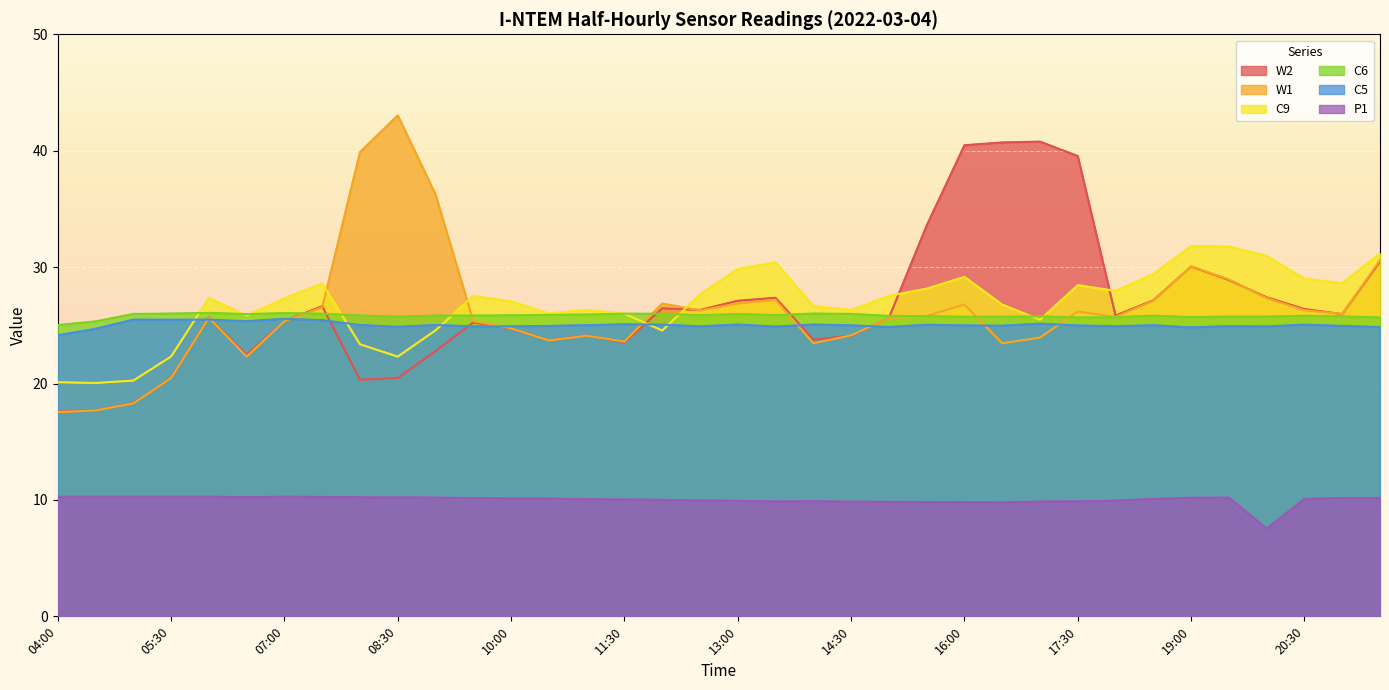

Reading left to right, transcribe all the data shown in this chart.

W2: 04:00=17.6	04:30=17.7	05:00=18.3	05:30=20.5	06:00=25.7	06:30=22.5	07:00=25.4	07:30=26.6	08:00=20.3	08:30=20.5	09:00=22.8	09:30=25.2	10:00=24.7	10:30=23.7	11:00=24.1	11:30=23.5	12:00=26.5	12:30=26.3	13:00=27.1	13:30=27.4	14:00=23.8	14:30=24.1	15:00=25.6	15:30=33.6	16:00=40.5	16:30=40.7	17:00=40.8	17:30=39.5	18:00=25.8	18:30=27.1	19:00=30.0	19:30=28.9	20:00=27.4	20:30=26.4	21:00=26.0	21:30=30.5
W1: 04:00=17.5	04:30=17.7	05:00=18.3	05:30=20.5	06:00=25.7	06:30=22.3	07:00=25.4	07:30=26.5	08:00=39.9	08:30=43.0	09:00=36.2	09:30=25.4	10:00=24.7	10:30=23.7	11:00=24.1	11:30=23.6	12:00=26.9	12:30=26.3	13:00=26.9	13:30=27.2	14:00=23.5	14:30=24.1	15:00=25.6	15:30=25.8	16:00=26.8	16:30=23.5	17:00=24.0	17:30=26.2	18:00=25.7	18:30=27.1	19:00=30.1	19:30=28.9	20:00=27.3	20:30=26.3	21:00=26.0	21:30=30.6
C9: 04:00=20.1	04:30=20.0	05:00=20.2	05:30=22.3	06:00=27.4	06:30=25.8	07:00=27.3	07:30=28.6	08:00=23.4	08:30=22.3	09:00=24.6	09:30=27.5	10:00=27.1	10:30=26.0	11:00=26.3	11:30=26.0	12:00=24.5	12:30=27.6	13:00=29.8	13:30=30.4	14:00=26.6	14:30=26.3	15:00=27.5	15:30=28.1	16:00=29.2	16:30=26.8	17:00=25.5	17:30=28.5	18:00=28.0	18:30=29.4	19:00=31.8	19:30=31.8	20:00=31.0	20:30=29.0	21:00=28.6	21:30=31.2
C6: 04:00=25.0	04:30=25.3	05:00=26.0	05:30=26.0	06:00=26.1	06:30=26.0	07:00=26.0	07:30=26.0	08:00=25.8	08:30=25.8	09:00=25.8	09:30=25.8	10:00=25.9	10:30=25.9	11:00=25.9	11:30=26.0	12:00=26.0	12:30=25.9	13:00=26.0	13:30=25.9	14:00=26.0	14:30=26.0	15:00=25.8	15:30=25.8	16:00=25.7	16:30=25.7	17:00=25.8	17:30=25.7	18:00=25.7	18:30=25.8	19:00=25.7	19:30=25.8	20:00=25.8	20:30=25.8	21:00=25.8	21:30=25.7
C5: 04:00=24.1	04:30=24.7	05:00=25.5	05:30=25.5	06:00=25.5	06:30=25.4	07:00=25.6	07:30=25.4	08:00=25.0	08:30=24.9	09:00=25.0	09:30=24.9	10:00=24.9	10:30=25.0	11:00=25.0	11:30=25.1	12:00=25.1	12:30=24.9	13:00=25.1	13:30=24.9	14:00=25.1	14:30=25.0	15:00=24.9	15:30=25.0	16:00=25.0	16:30=25.0	17:00=25.1	17:30=25.0	18:00=24.9	18:30=25.0	19:00=24.8	19:30=24.9	20:00=24.9	20:30=25.1	21:00=25.0	21:30=24.9
P1: 04:00=10.3	04:30=10.3	05:00=10.3	05:30=10.3	06:00=10.3	06:30=10.2	07:00=10.3	07:30=10.3	08:00=10.2	08:30=10.2	09:00=10.2	09:30=10.2	10:00=10.1	10:30=10.1	11:00=10.1	11:30=10.0	12:00=10.0	12:30=9.9	13:00=9.9	13:30=9.9	14:00=9.9	14:30=9.9	15:00=9.8	15:30=9.8	16:00=9.8	16:30=9.8	17:00=9.9	17:30=9.9	18:00=9.9	18:30=10.1	19:00=10.2	19:30=10.2	20:00=7.5	20:30=10.1	21:00=10.2	21:30=10.2